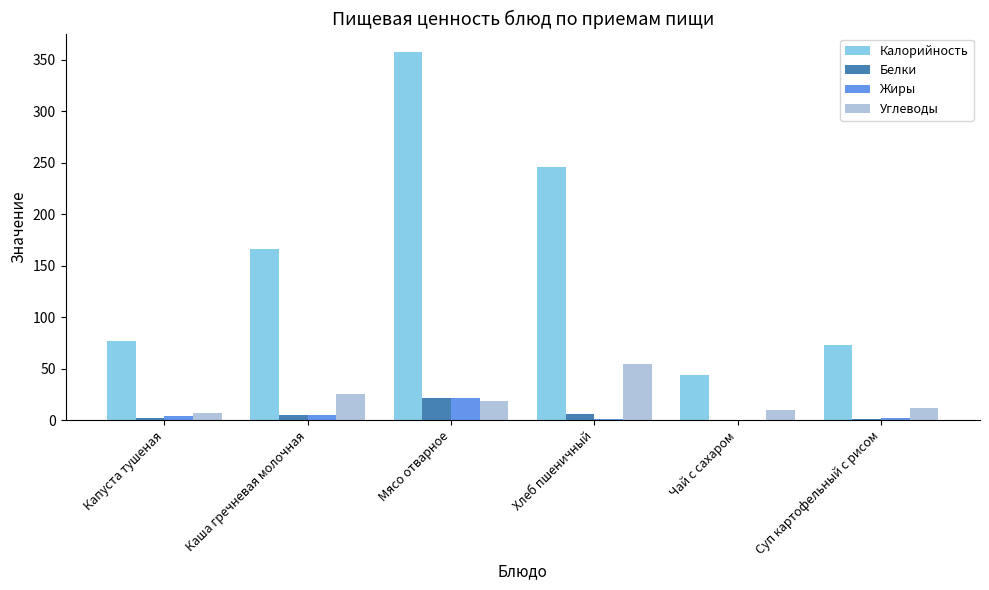

Does the chart contain stacked bars?

No